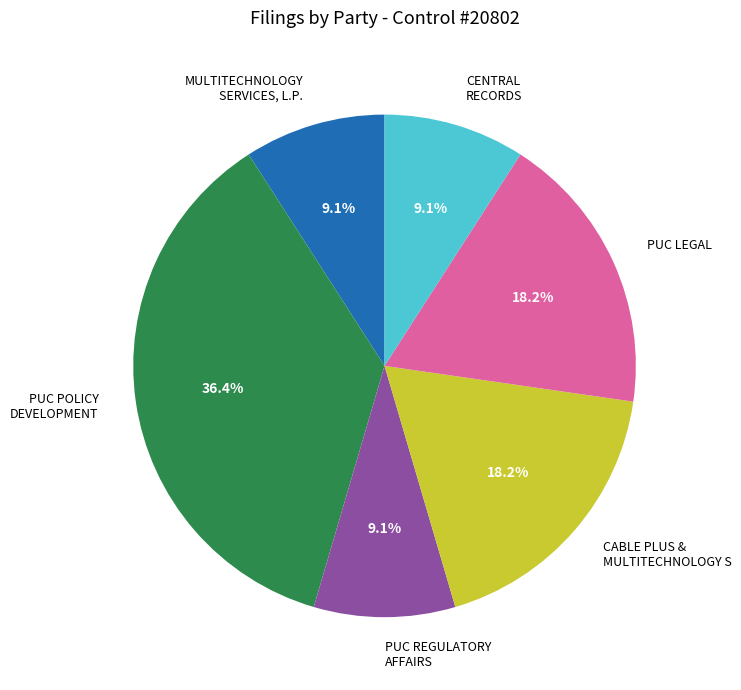

Which slice is the largest?

PUC POLICY DEVELOPMENT